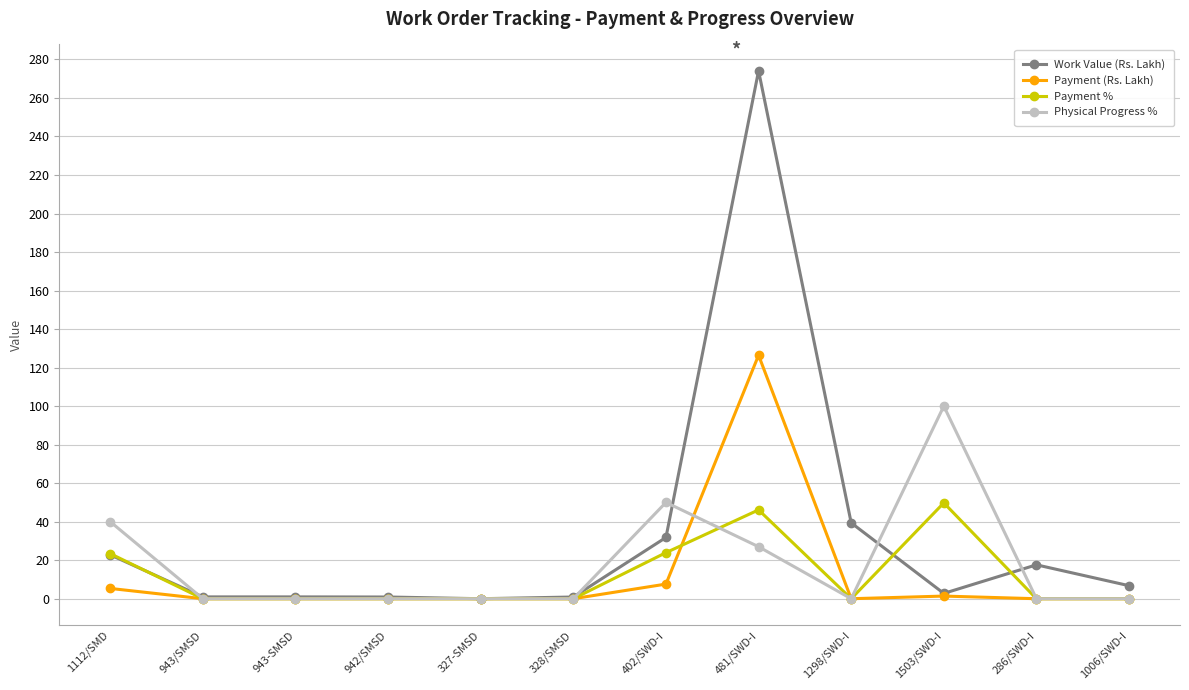

What is the label of the 4th point from the left?

942/SMSD